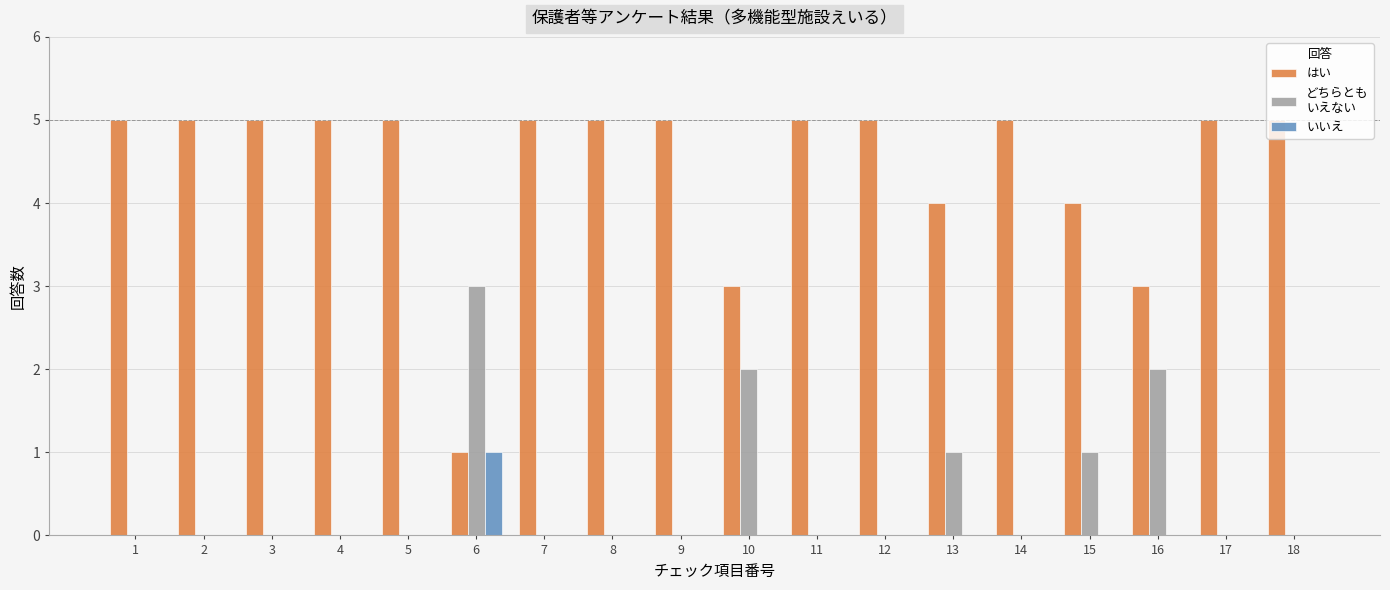

How many groups of bars are there?

18